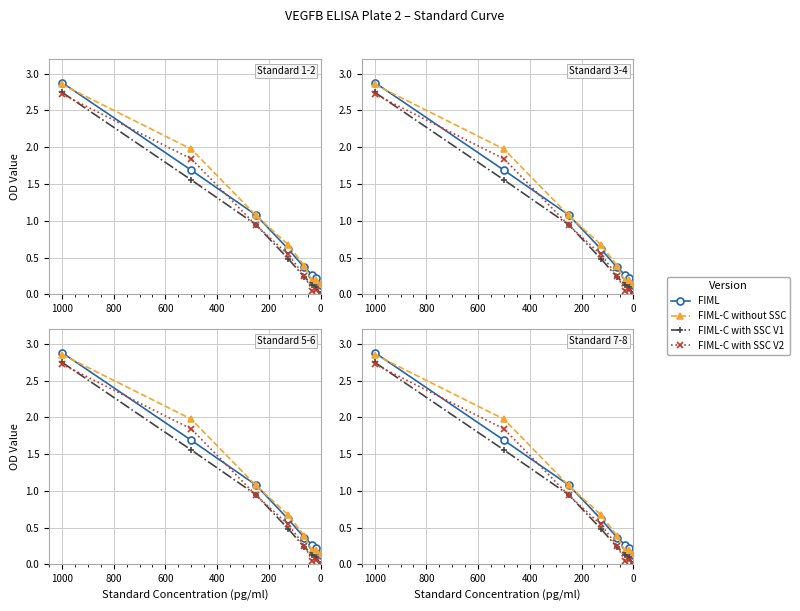

Which series has the widest spread of values?

FIML